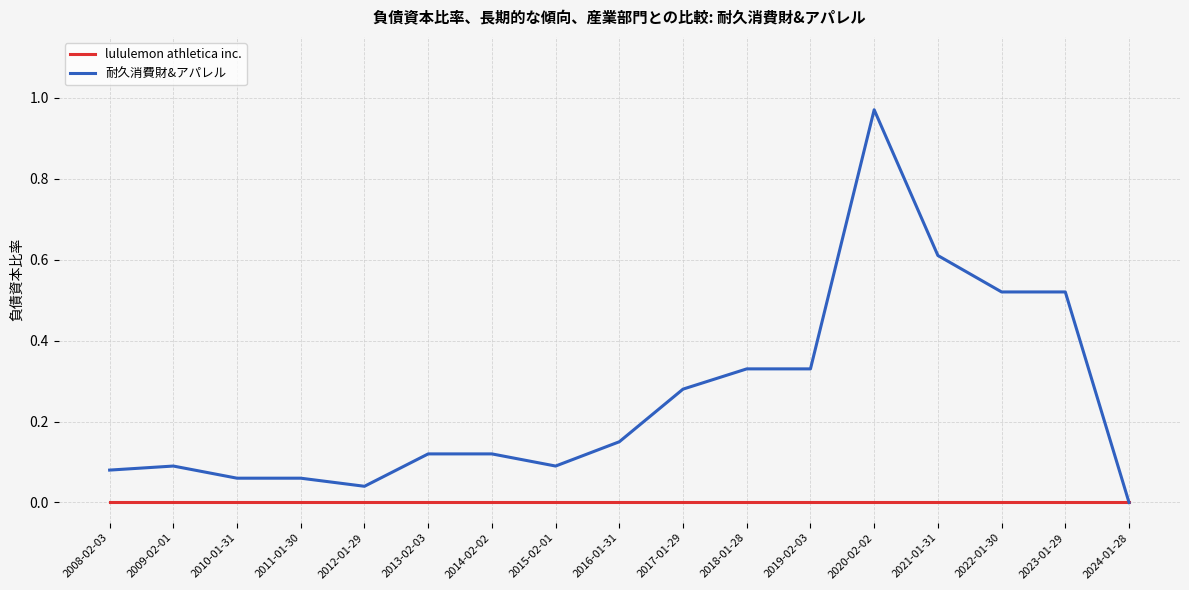

At which category does the chart reach its peak across all series?

2020-02-02